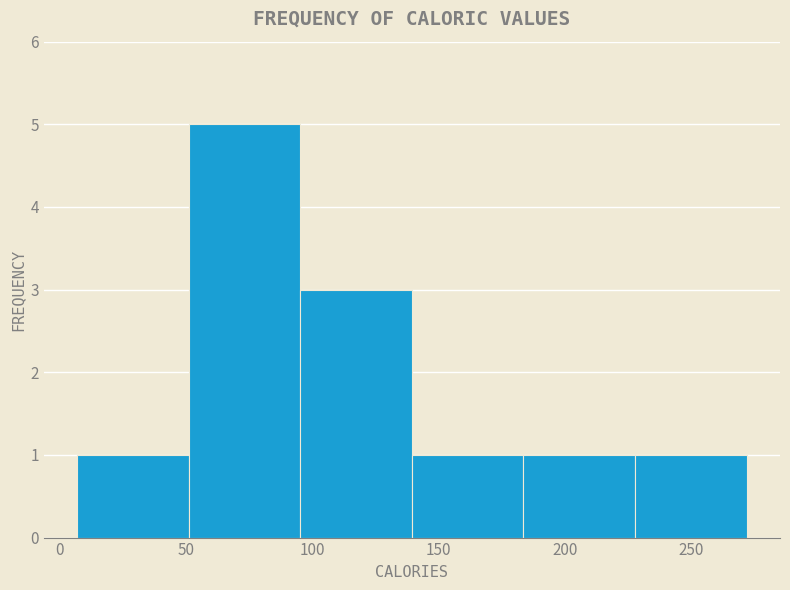

Reading left to right, list every bar in this chart as the range it spans on the x-axis followed by its height. Neither the bar edges nor the heights are printed on the chart, so give them approximately, as read against the axes.

5 to 50: 1
50 to 95: 5
95 to 140: 3
140 to 185: 1
185 to 230: 1
230 to 270: 1